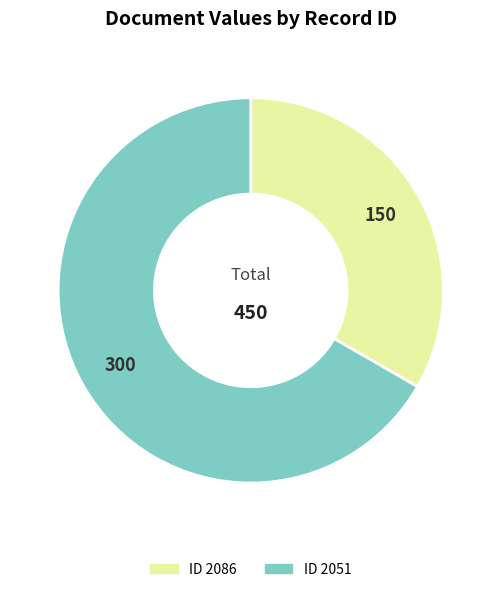

Count the number of slices in the pie.

2